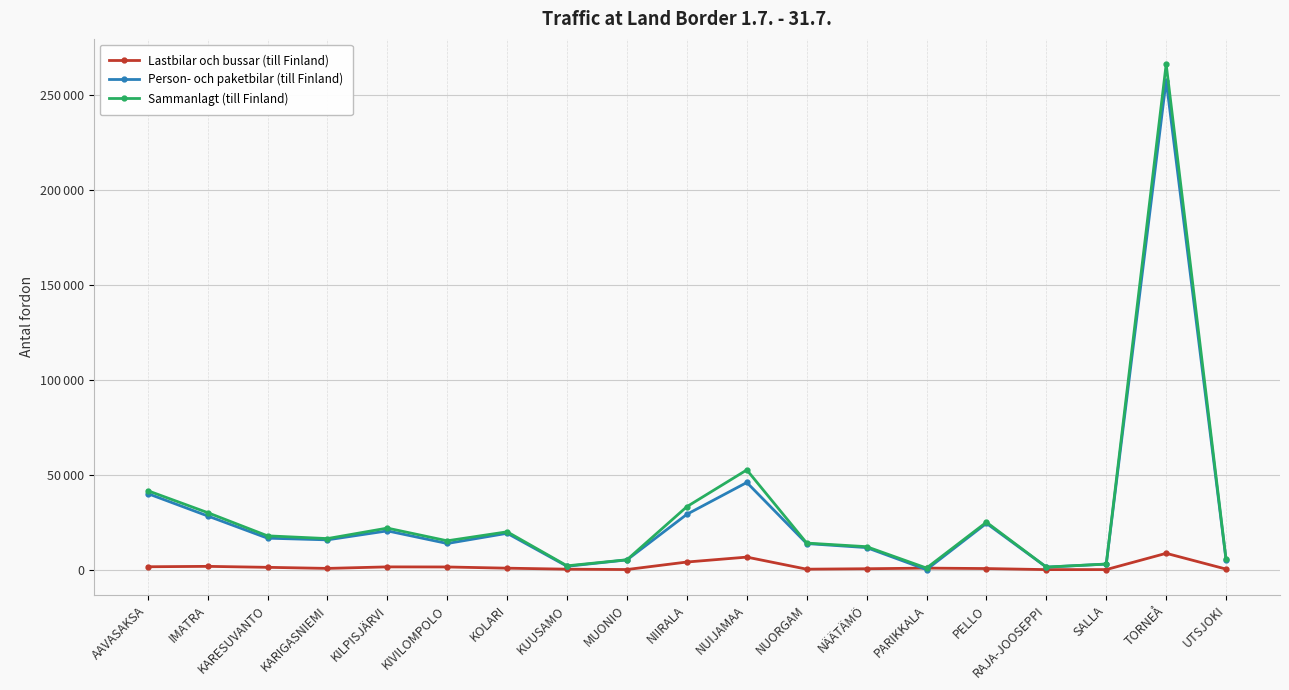

Reading right to left, transcribe all the data shown in this chart.

Lastbilar och bussar (till Finland): 304	8612	46	30	589	819	487	257	6613	4027	74	258	786	1420	1467	667	1232	1743	1534
Person- och paketbilar (till Finland): 5059	257582	2922	1332	24398	32	11621	13744	45911	29156	5144	1772	19153	13782	20424	15700	16582	28299	40071
Sammanlagt (till Finland): 5363	266194	2968	1362	24987	851	12108	14001	52524	33183	5218	2030	19939	15202	21891	16367	17814	30042	41605